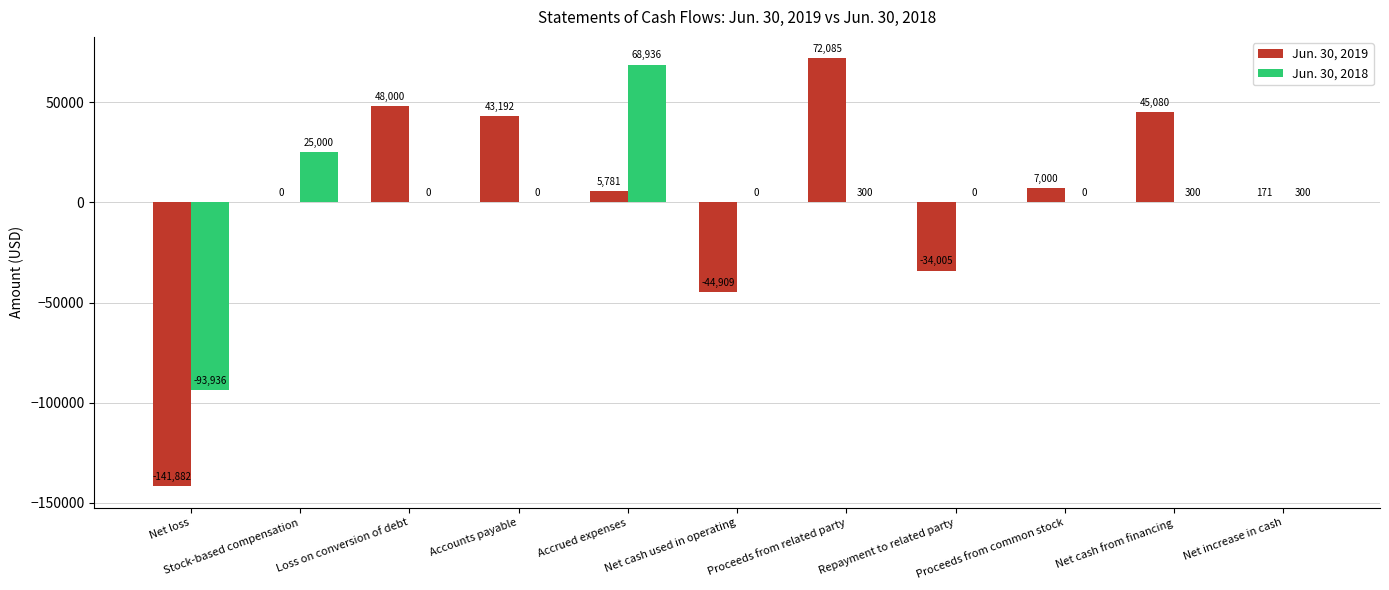

Which series has the largest total across all categories?

Jun. 30, 2018